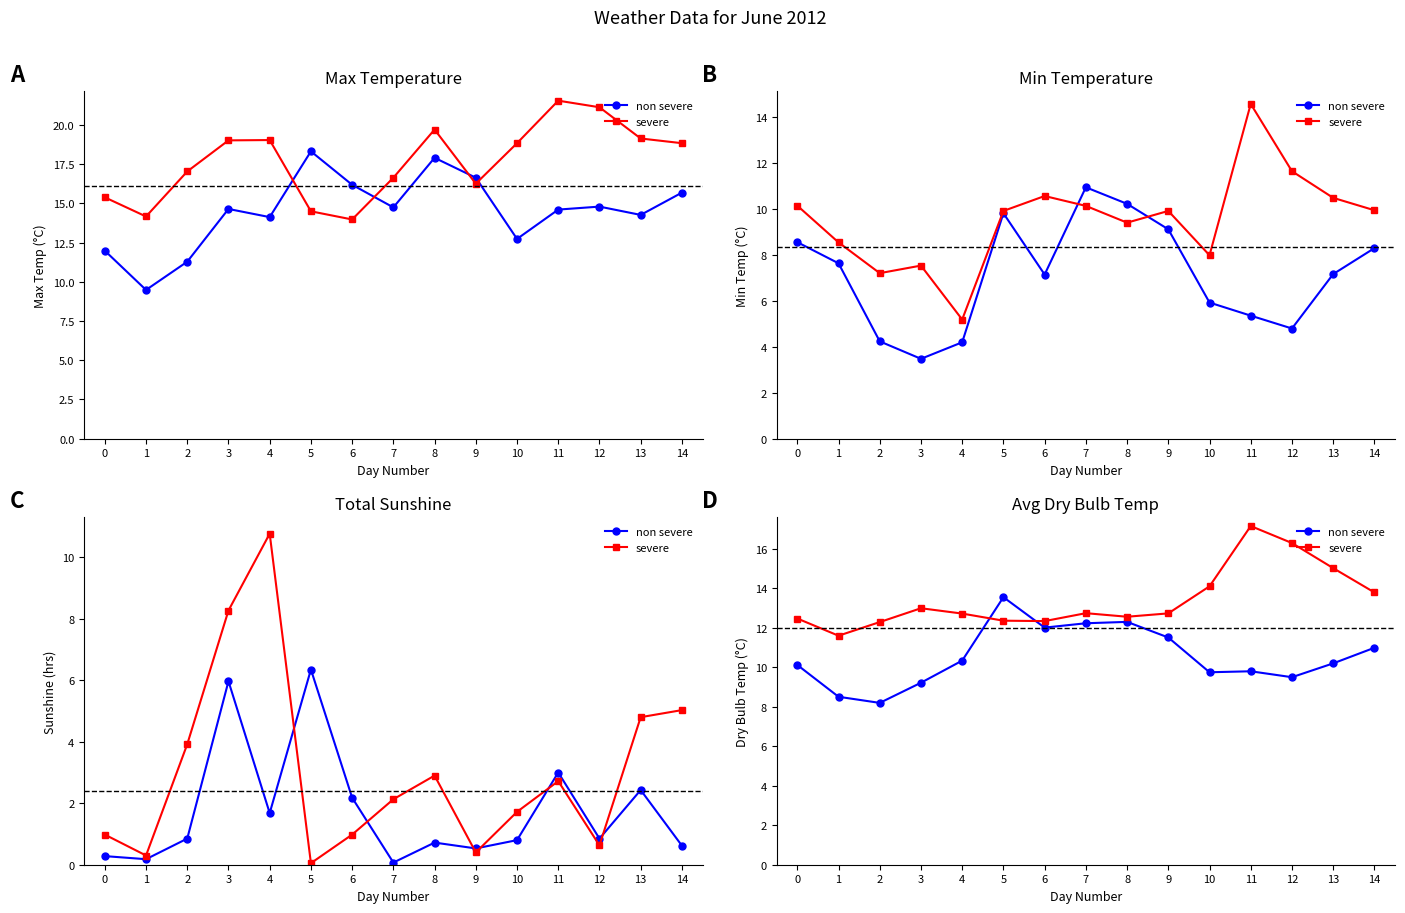

What is the difference between the second highest and second lowest values in the non severe series?

3.8